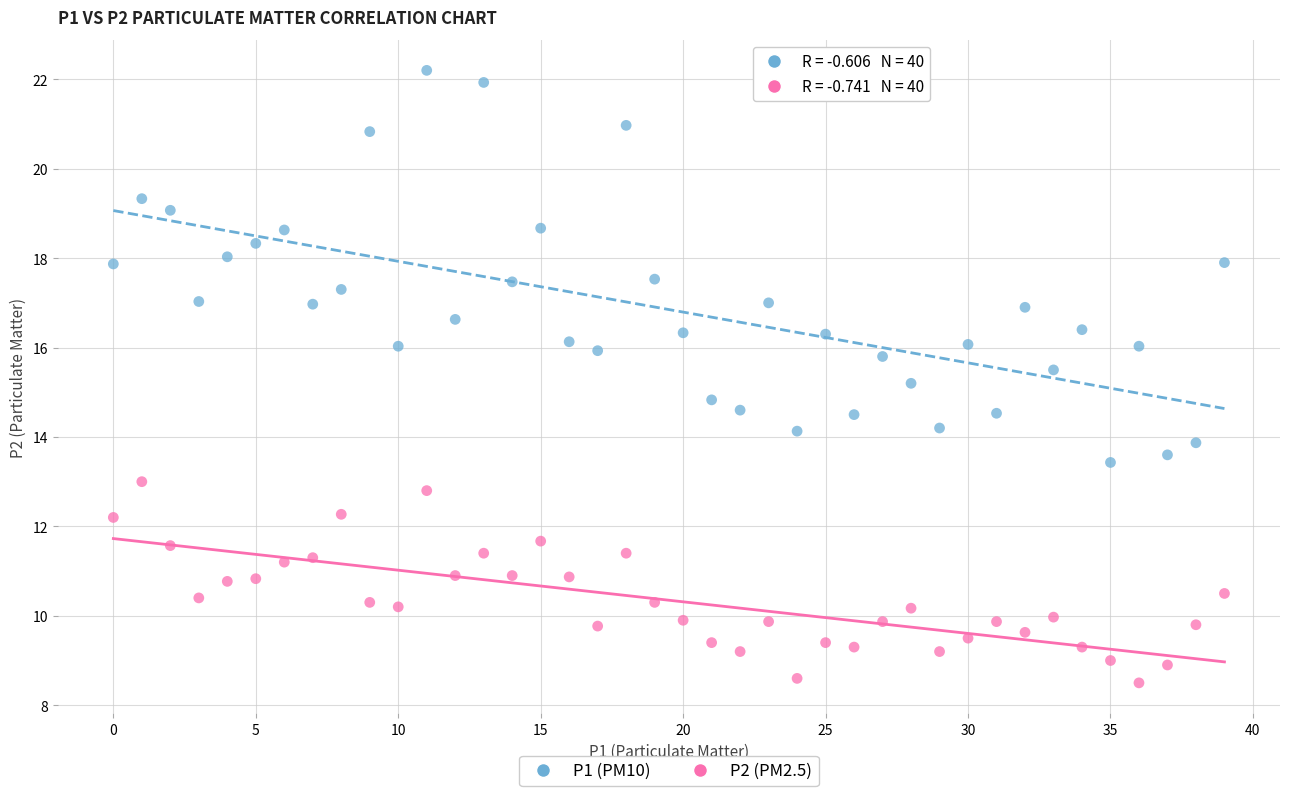

What are all the series names shown in the legend?

P1 (PM10), P2 (PM2.5)